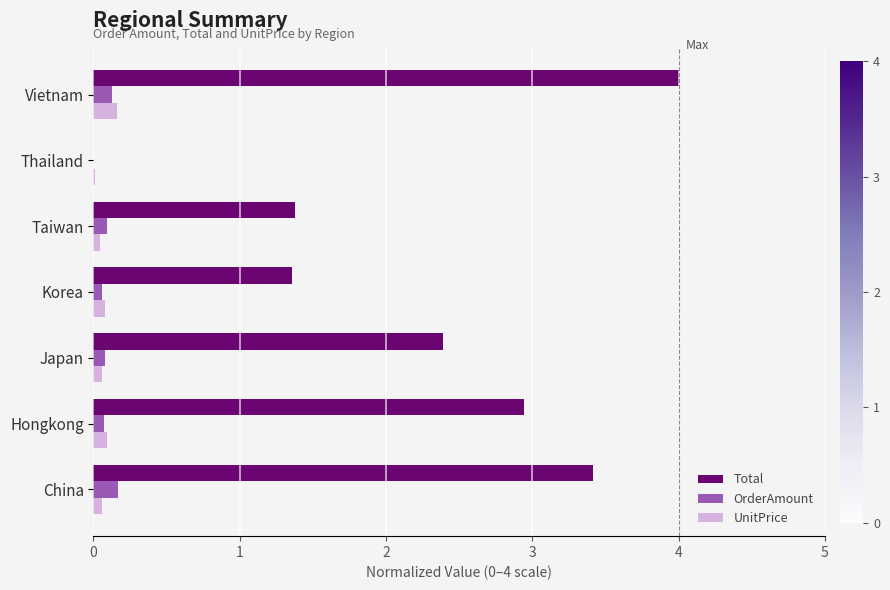

Which series changed the most between China and Thailand?

Total